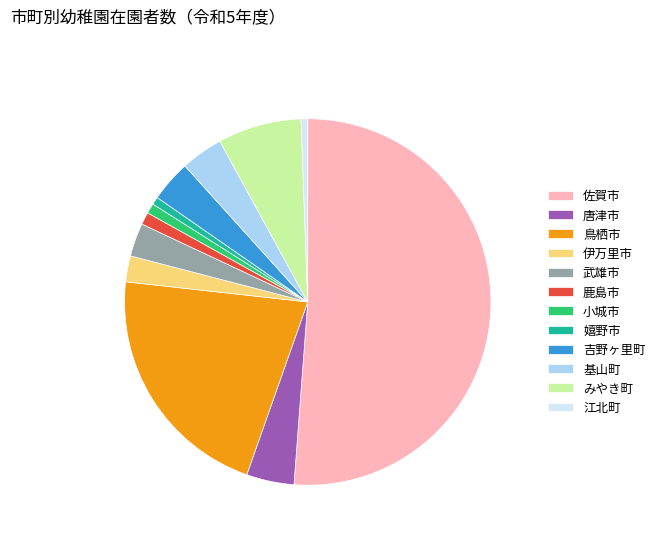

What is the majority slice?

佐賀市